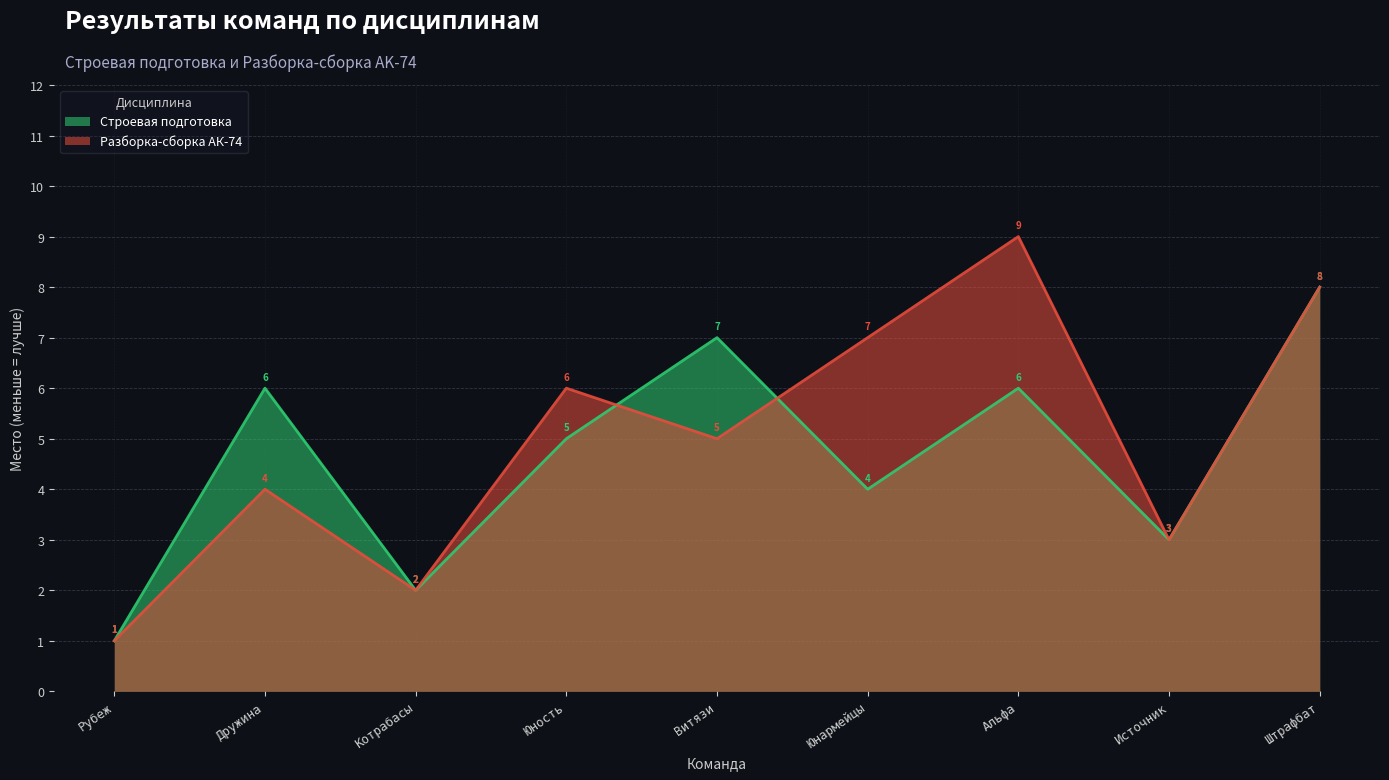

Between Источник and Рубеж, which is larger?

Источник